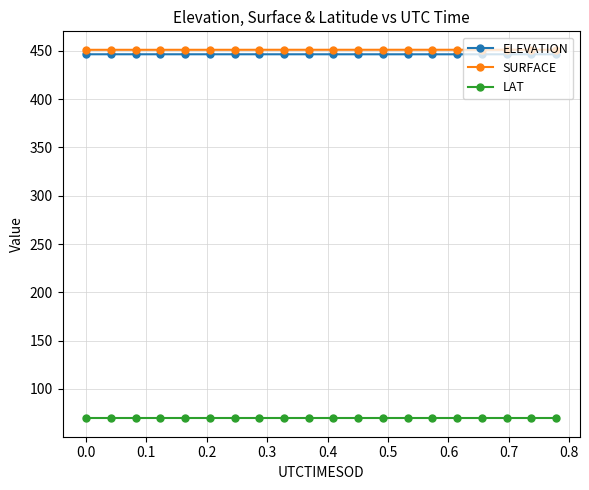

How many lines are shown in the chart?

3